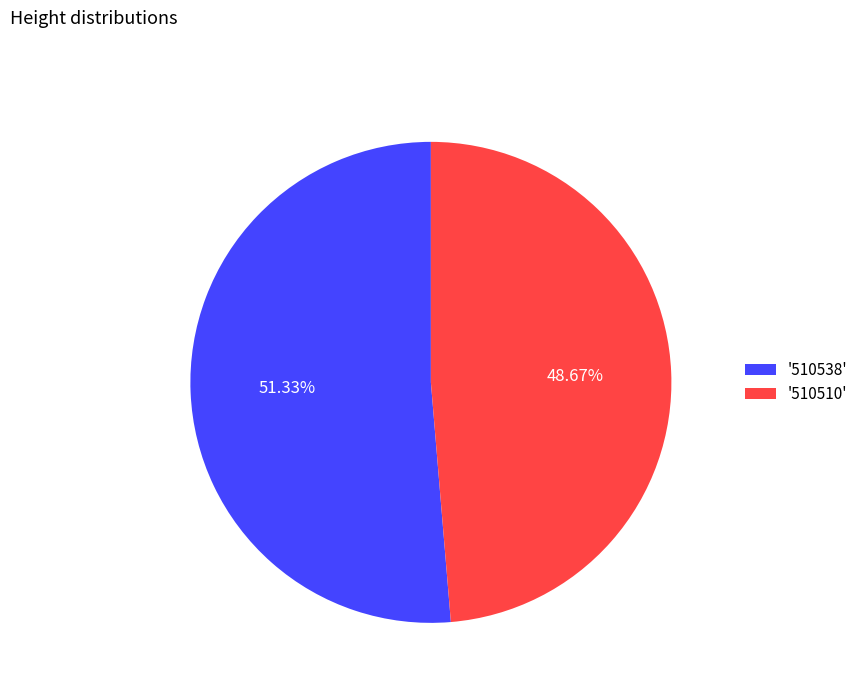

Is the sum of '510510' and '510538' greater than half?

Yes